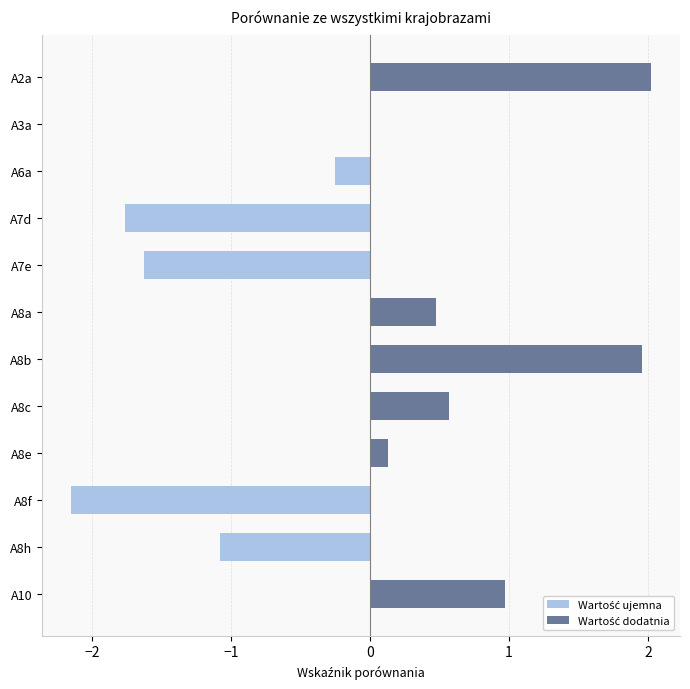

What is the approximate value at A8c?

0.6